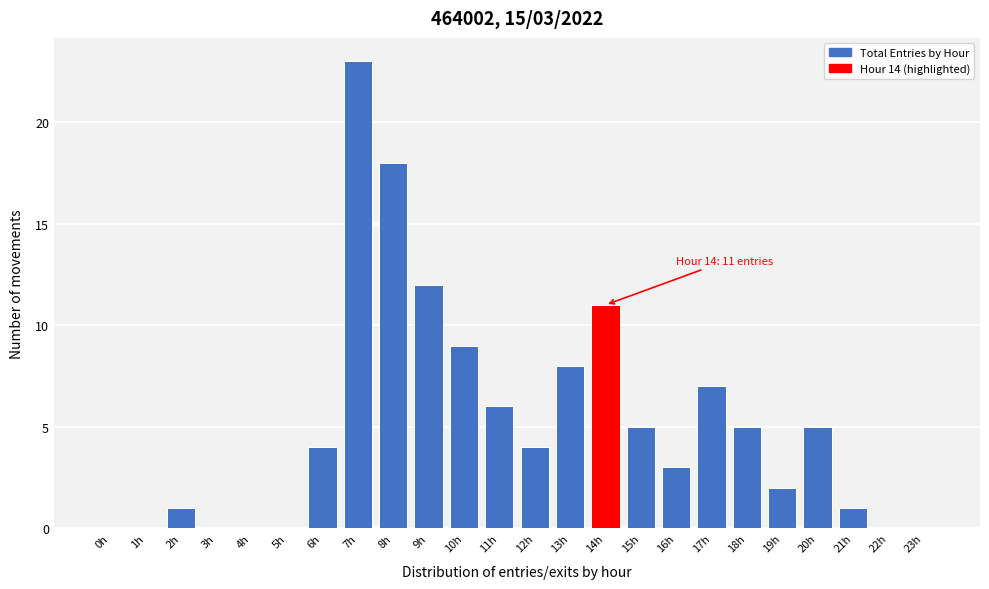

Reading left to right, list all the values displayed in this chart.

0h=0	1h=0	2h=1	3h=0	4h=0	5h=0	6h=4	7h=23	8h=18	9h=12	10h=9	11h=6	12h=4	13h=8	14h=11	15h=5	16h=3	17h=7	18h=5	19h=2	20h=5	21h=1	22h=0	23h=0